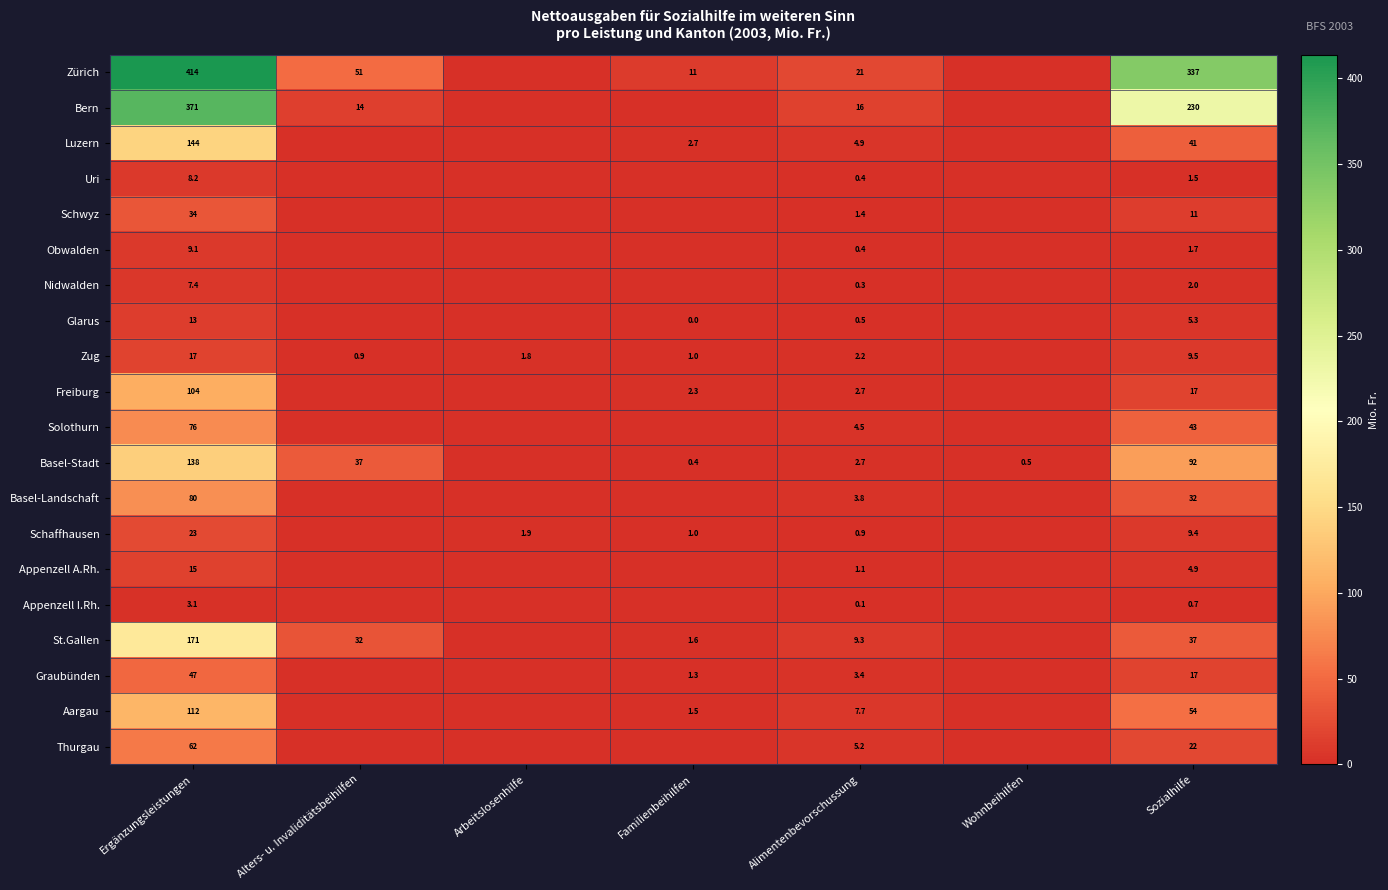

True or false: Nidwalden has a value of 0.3 at Alimentenbevorschussung.

True